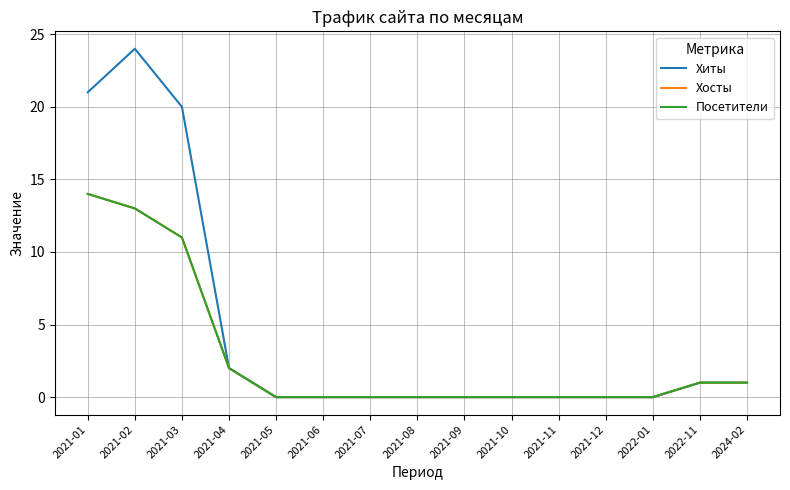

True or false: Хосты and Посетители cross at least once.

False